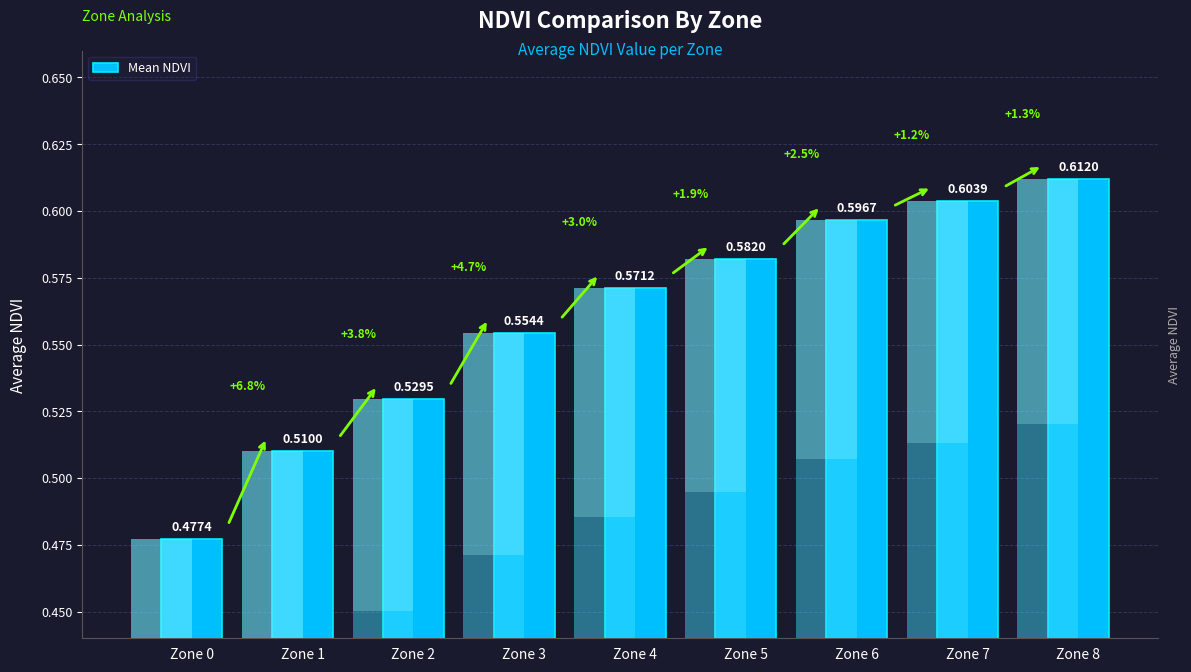

What is the greatest value displayed?

0.6